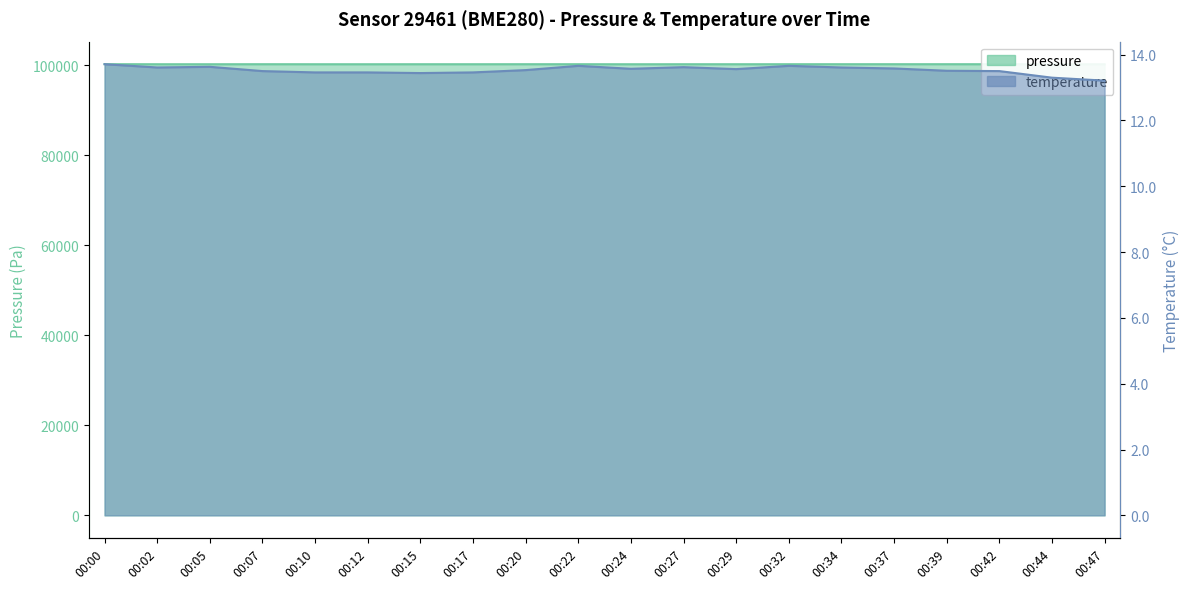

Where does the pressure series first go above 100200?

00:00